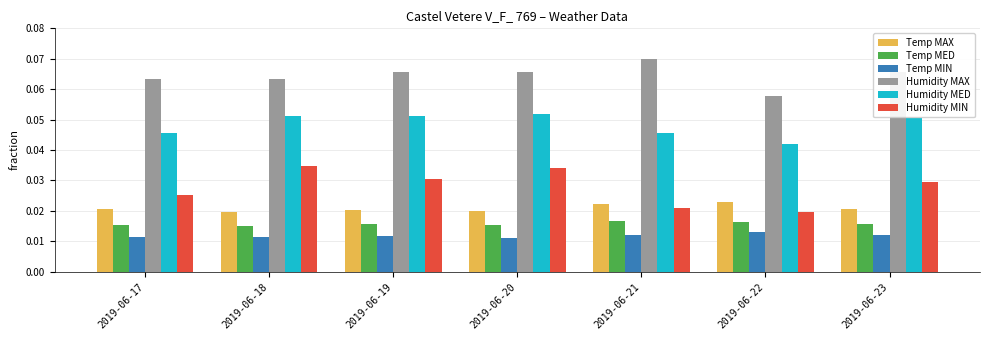

At 2019-06-20, list the series in order from smallest to largest.

Temp MIN, Temp MED, Temp MAX, Humidity MIN, Humidity MED, Humidity MAX